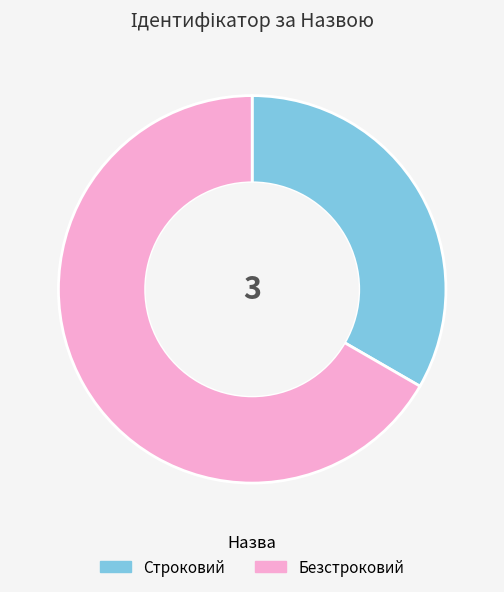

Does Безстроковий account for over 50% of the chart?

Yes